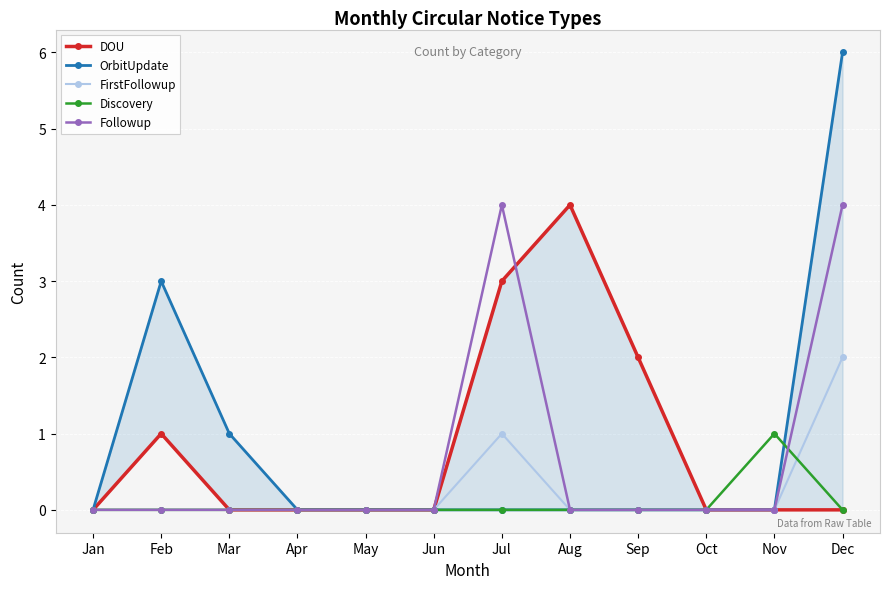

Where is the first local maximum for DOU?

Feb